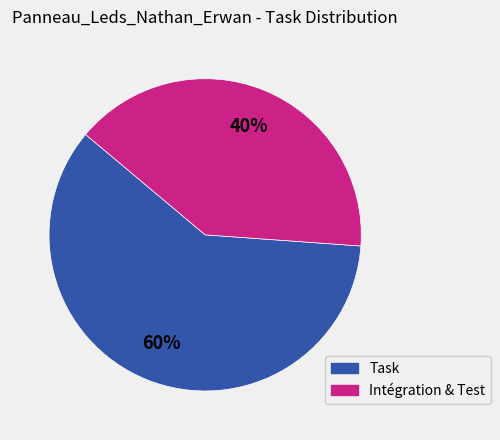

Is there any slice that represents more than half of the pie?

Yes